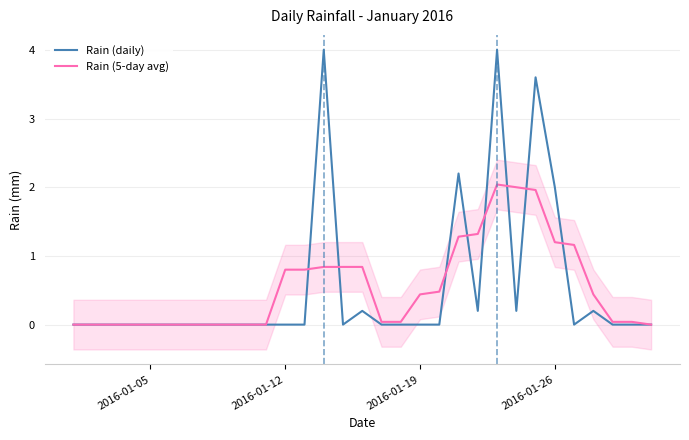

Which category has the lowest value across all series?

2016-01-05